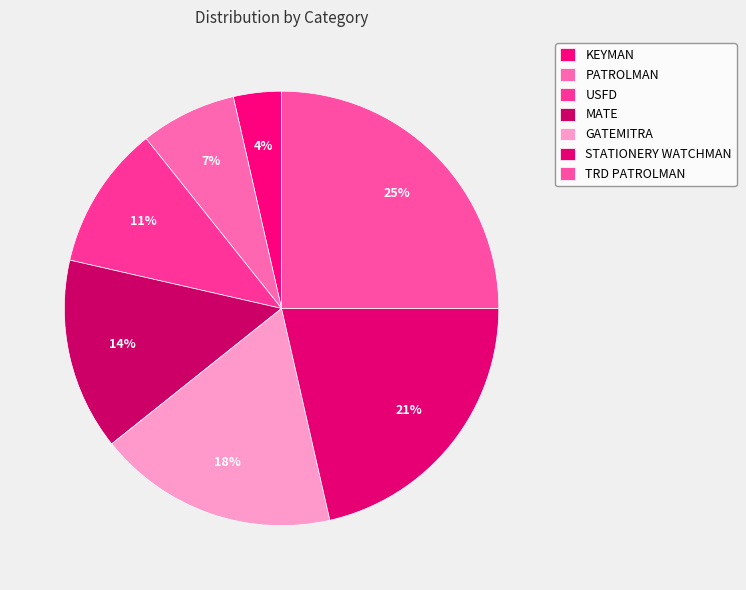

What is the smallest slice in the pie chart?

KEYMAN